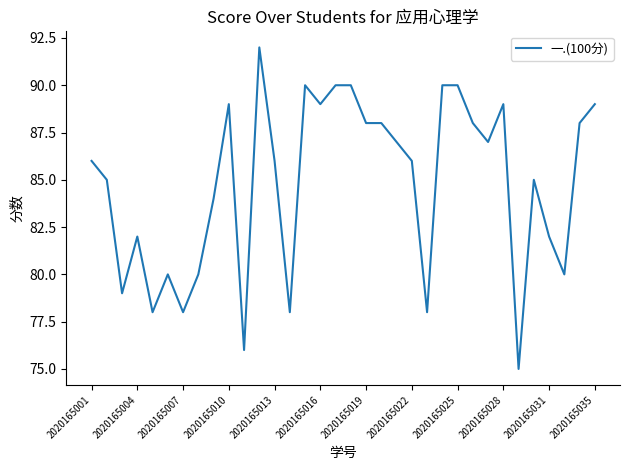

What is the difference between the maximum and minimum values?

17